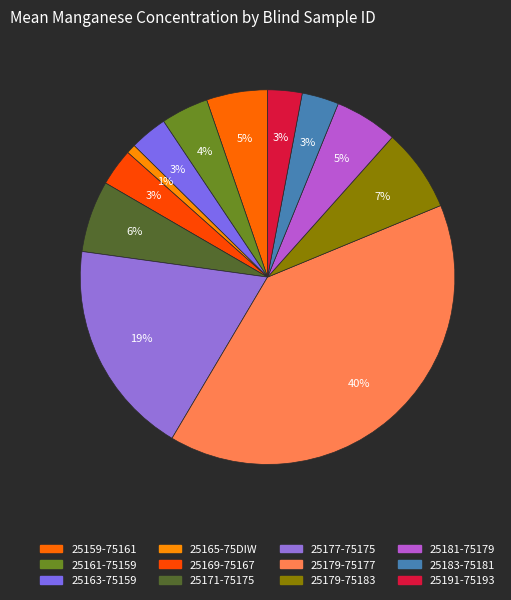

What is the change in value from 25179-75183 to 25191-75193?

-27.3